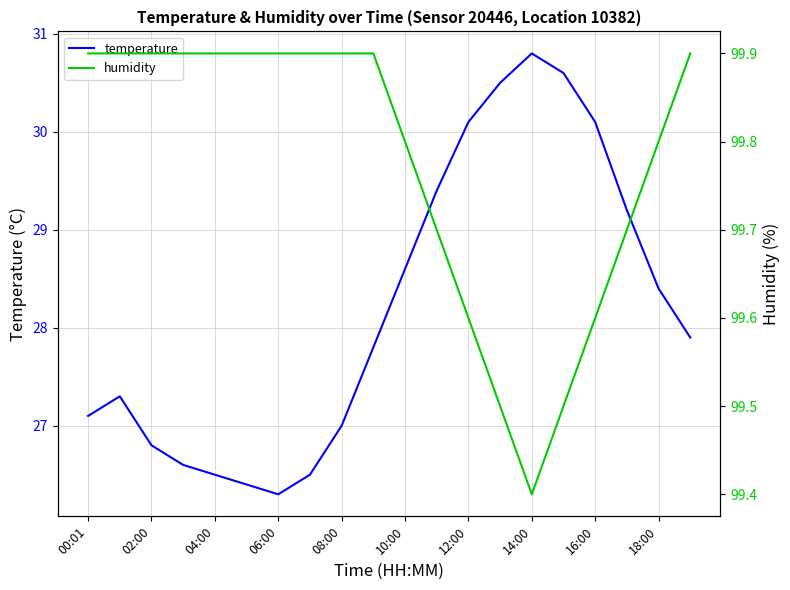

The value of temperature at 12:00 is 30.1. True or false?

True